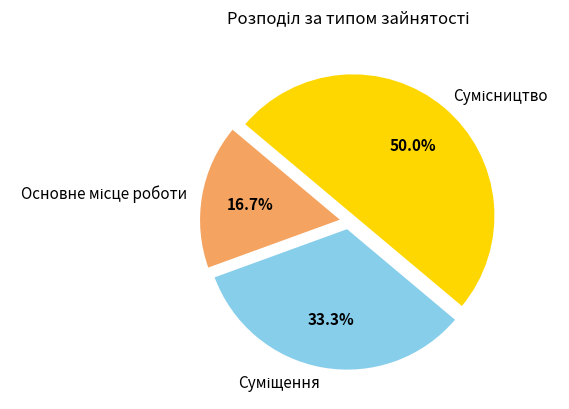

To the nearest percent, what percentage of the pie is Основне місце роботи?

17%